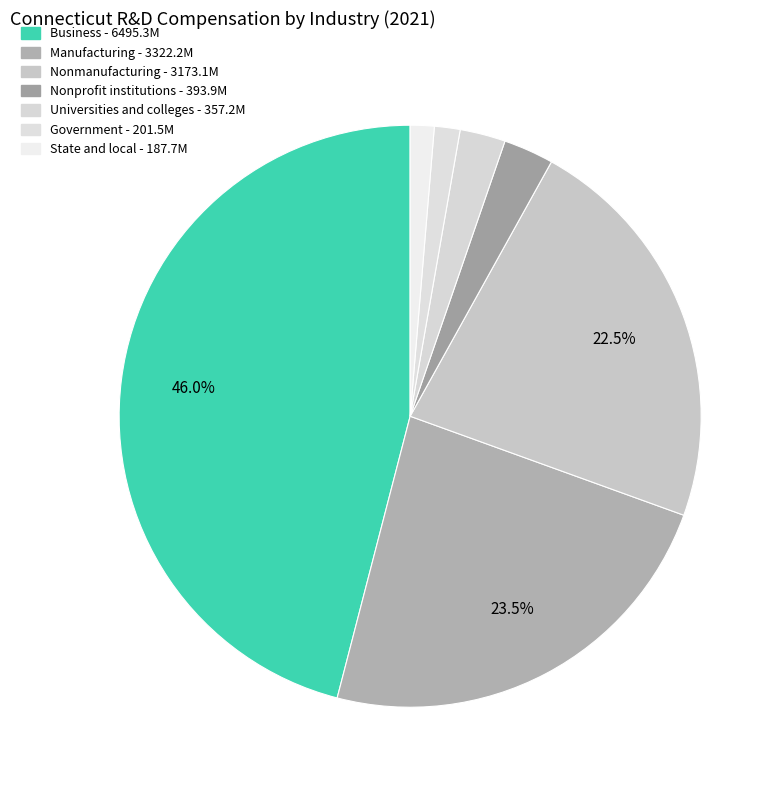

Does State and local represent more than half of the total?

No